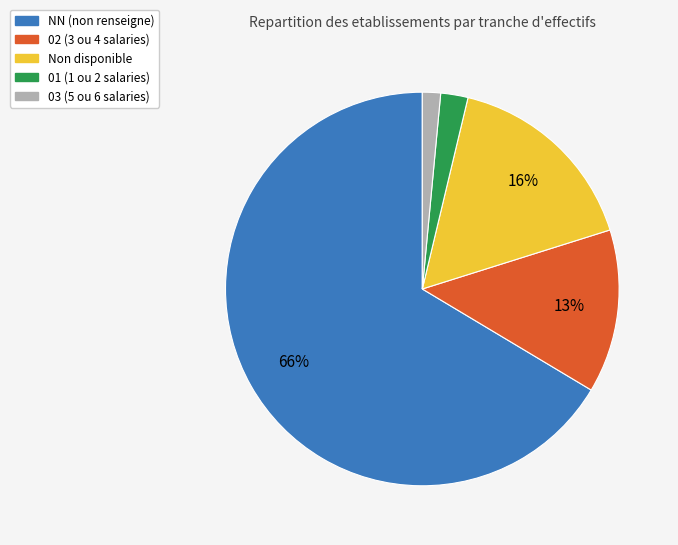

Combined, do NN (non renseigne) and 03 (5 ou 6 salaries) account for over 50%?

Yes